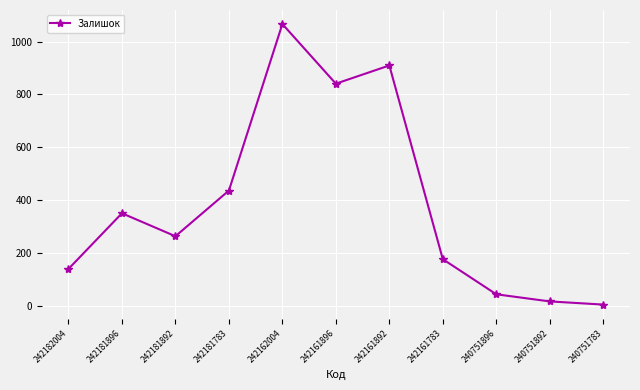

What is the value of the 1st point from the left?

139